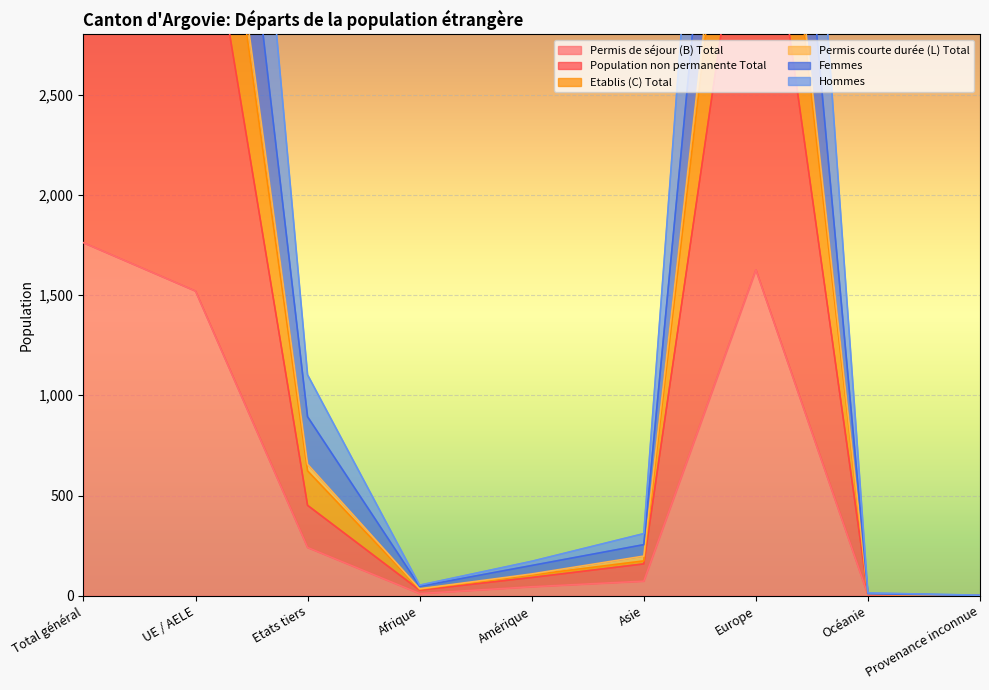

True or false: Population non permanente Total and Hommes cross at least once.

False